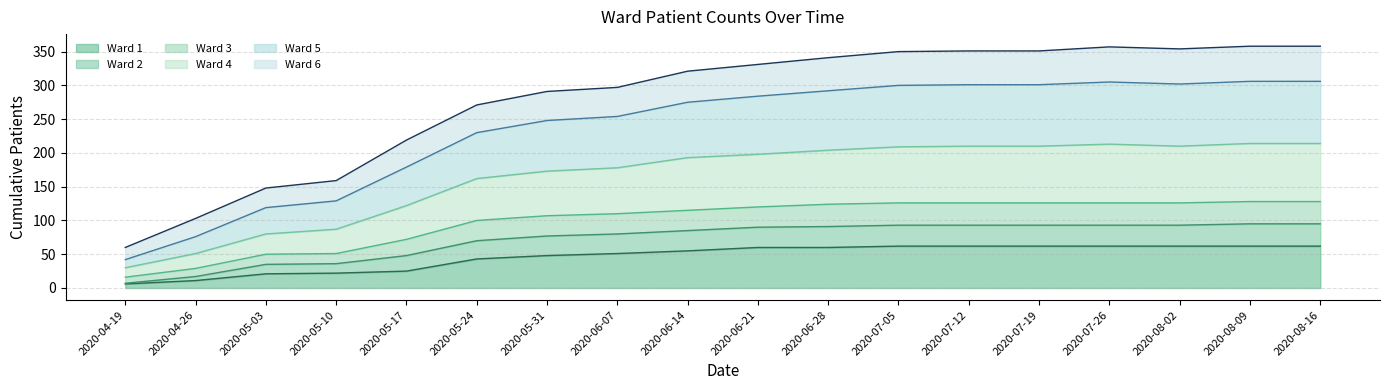

What is the highest value of the Ward 1 series?

62